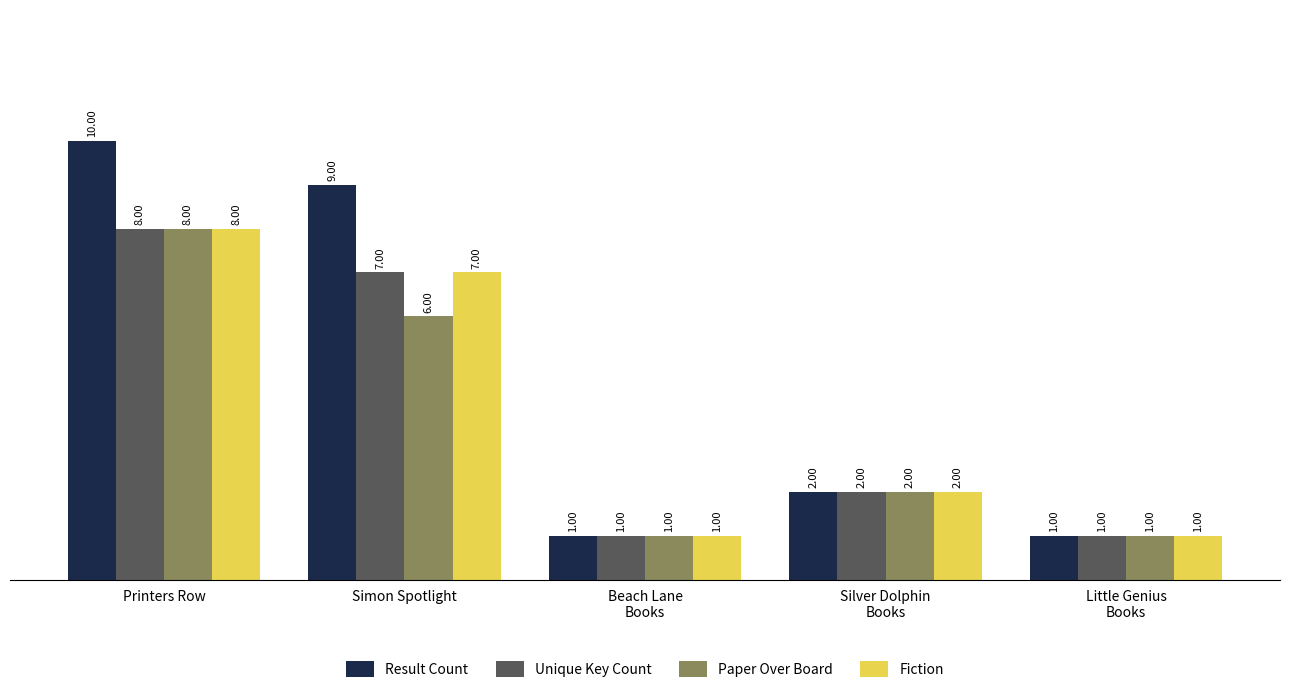

Is the value of Paper Over Board at Silver Dolphin
Books greater than the value of Unique Key Count at Printers Row?

No